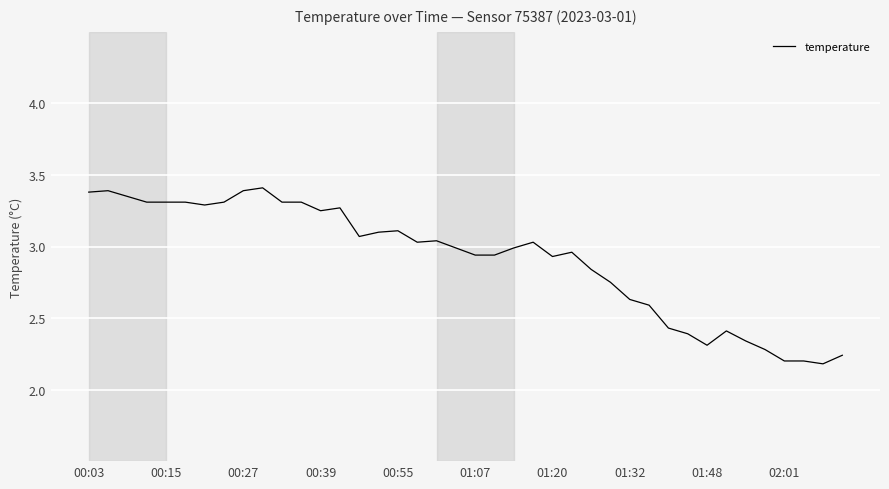

How many lines are shown in the chart?

1